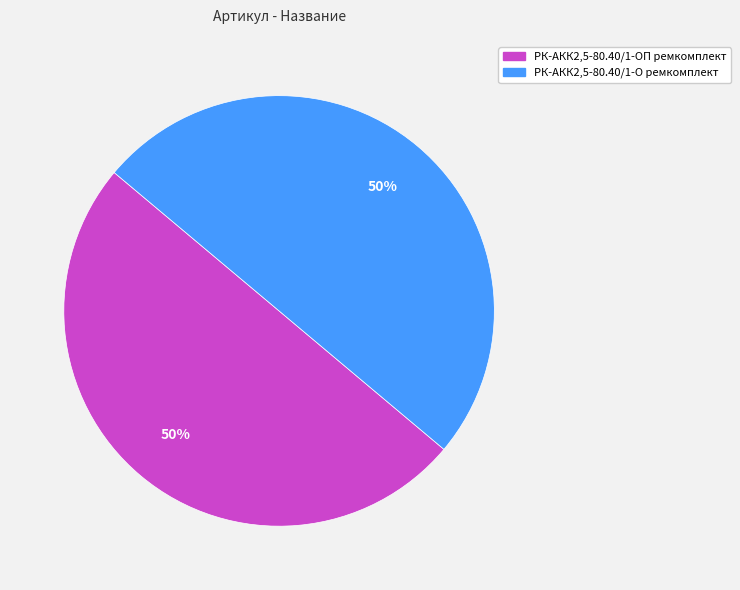

Is the sum of РК-АКК2,5-80.40/1-ОП ремкомплект and РК-АКК2,5-80.40/1-О ремкомплект greater than half?

Yes